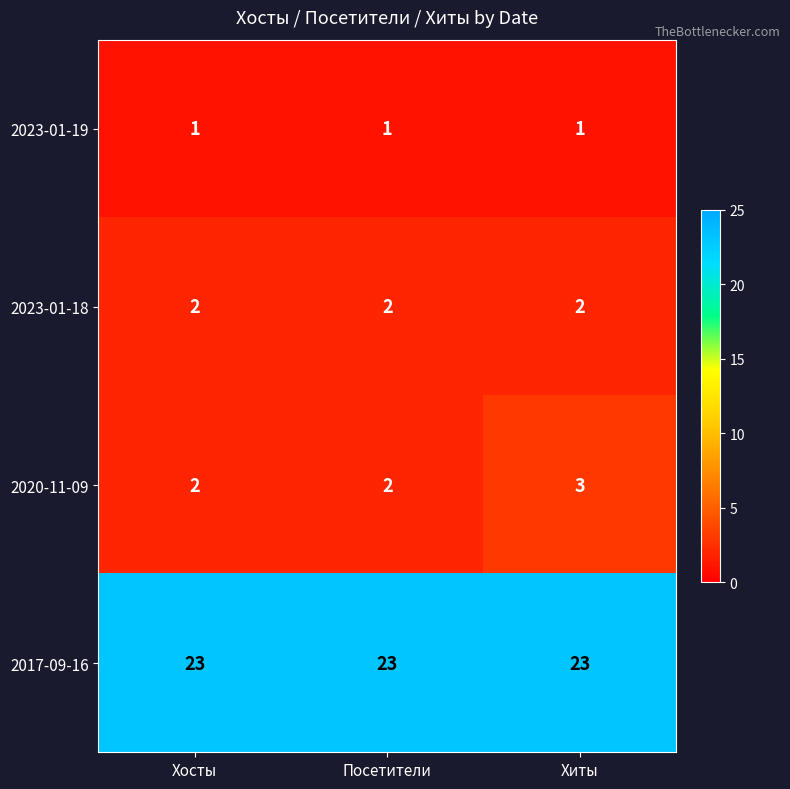

Rank the series at Хиты from lowest to highest value.

2023-01-19, 2023-01-18, 2020-11-09, 2017-09-16